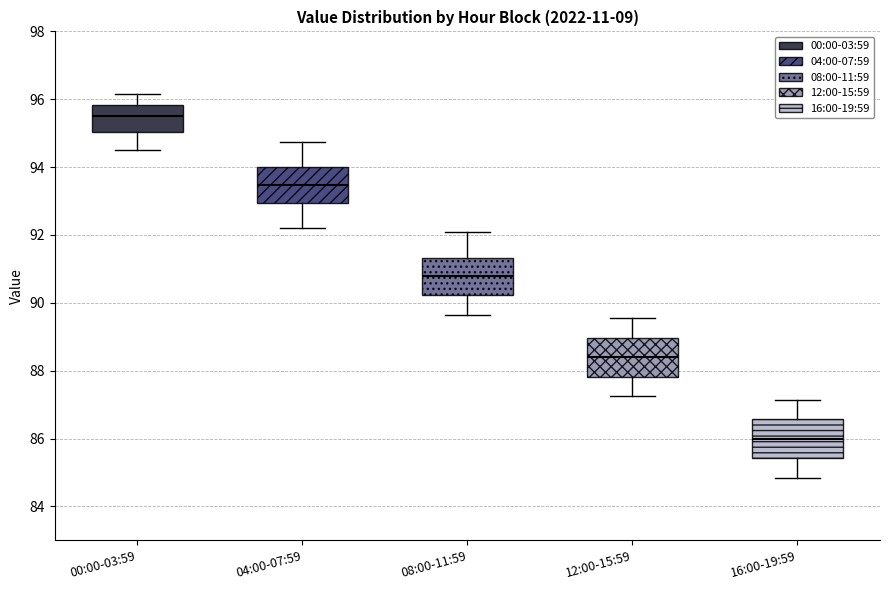

Where is the upper edge of the box for 16:00-19:59 on the y-axis? The values are not printed on the chart, so give them approximately, as read against the axis.

86.6